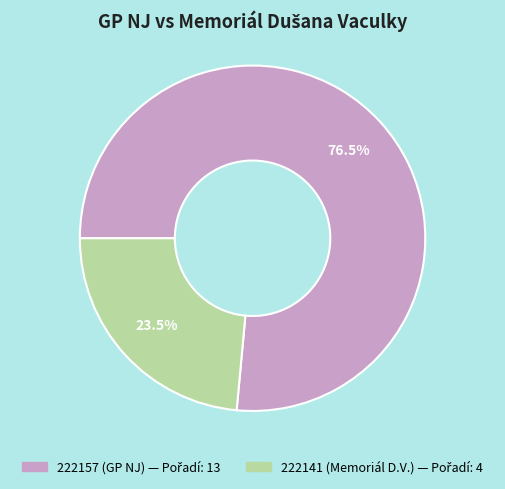

To the nearest percent, what is the difference between the 222141 and 222157 slice percentages?

53%